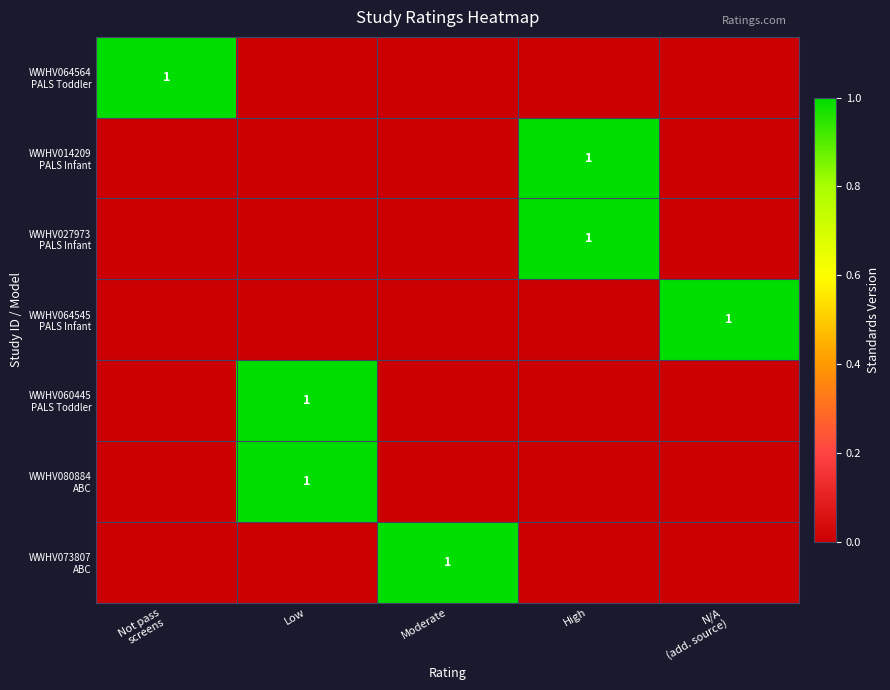

What is the difference between the maximum and minimum values in the WWHV073807 ABC series?

1